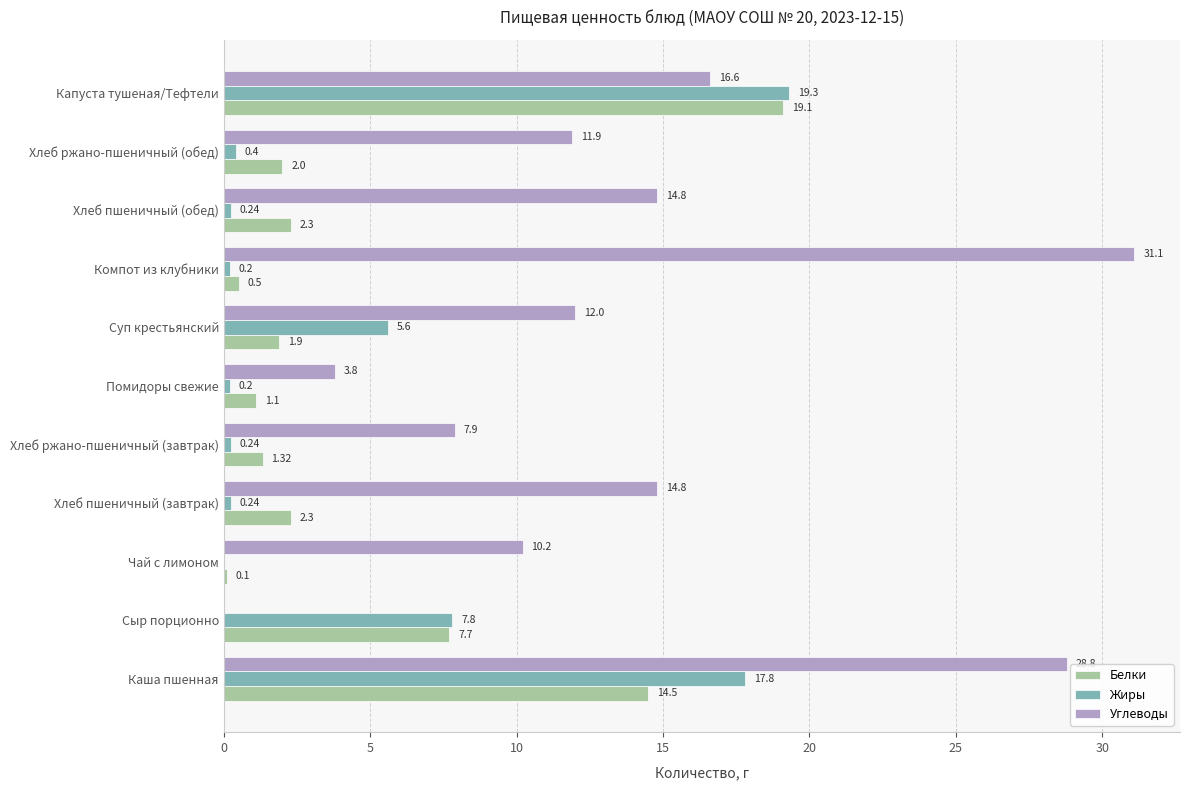

What is the highest value of the Жиры series?

19.3